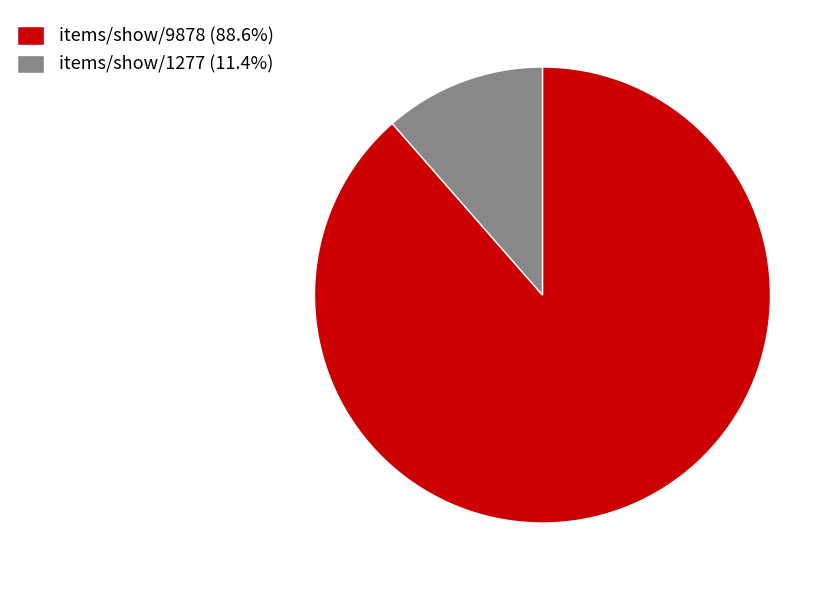

Rank the categories by value from highest to lowest.

items/show/9878, items/show/1277